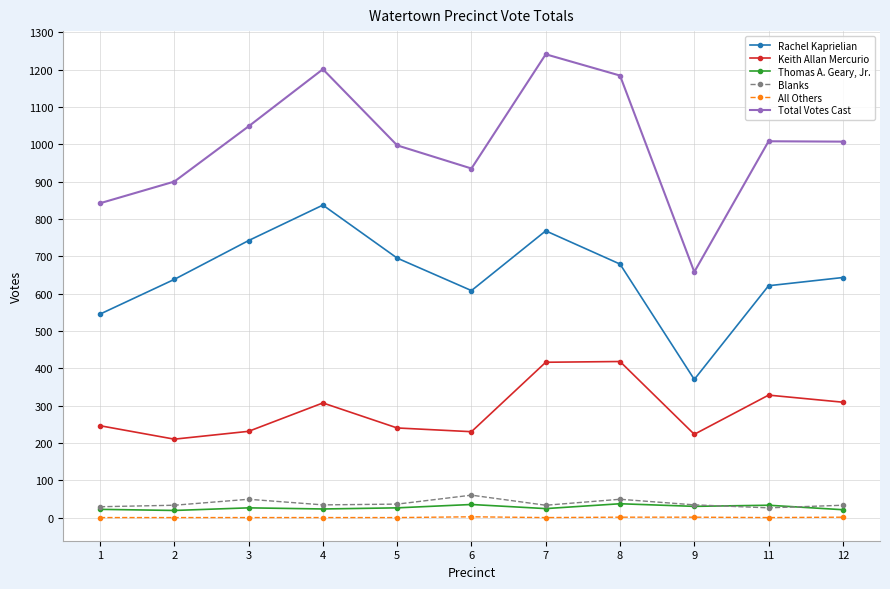

What is the total value across all series at 7?

2482